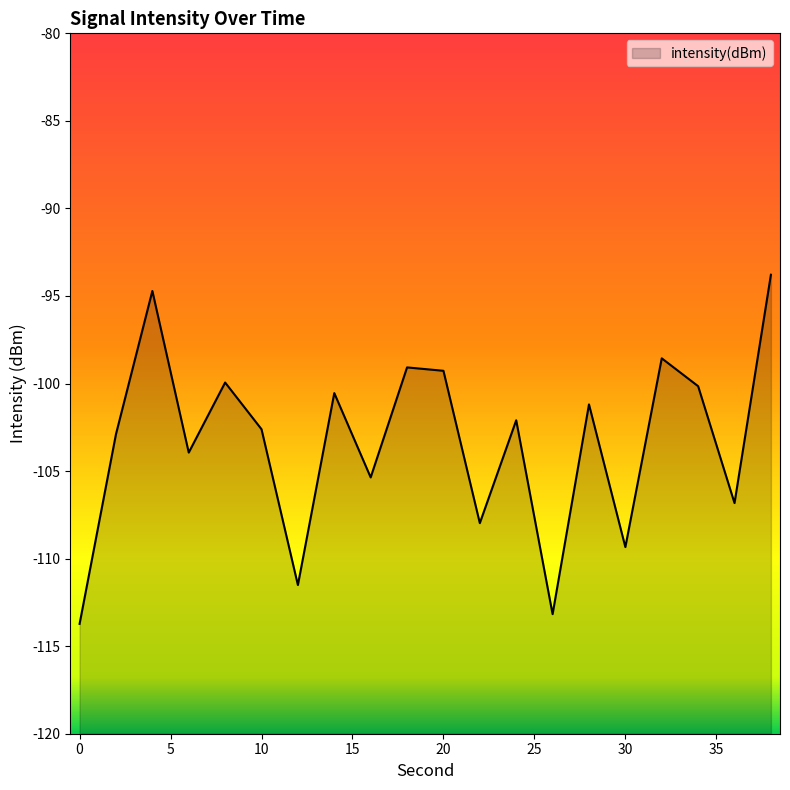

What is the change in value from 2 to 38?

+9.1